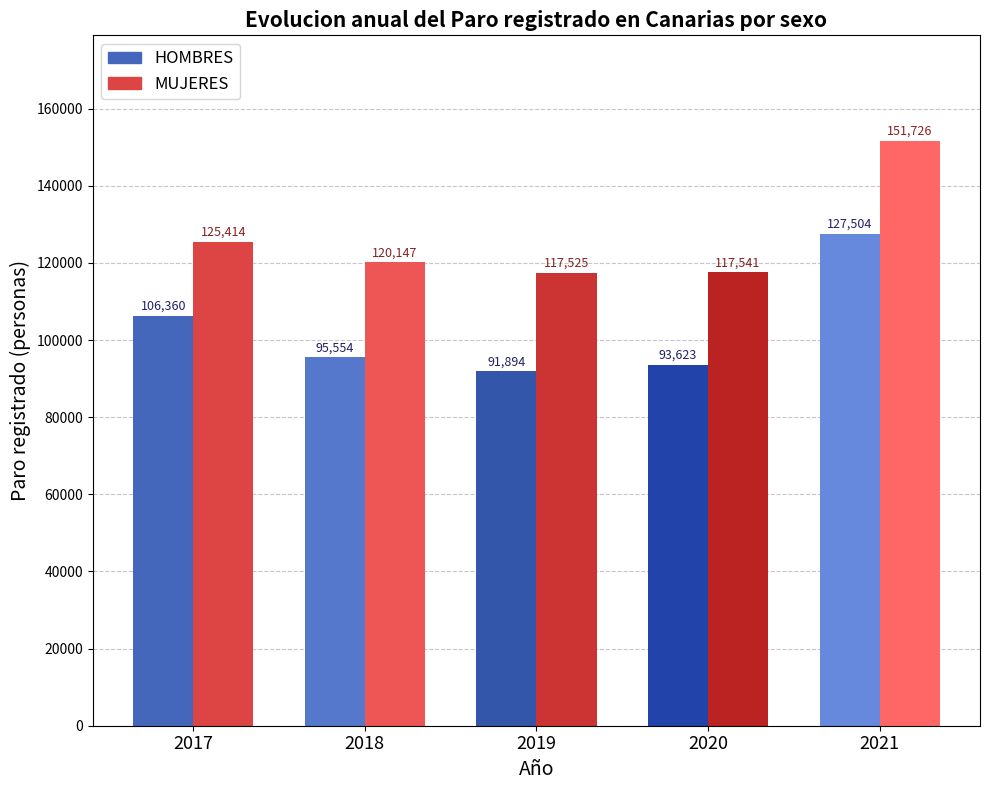

What is the average value of the HOMBRES series?

102987